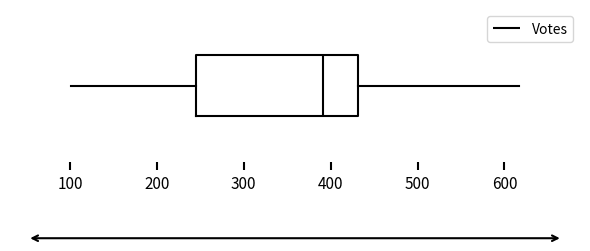

Transcribe this box plot: give where the median line is, the range the box spans, and where the two whiskers end, as read against the x-axis. The values are not printed on the chart, so give them approximately, as read against the axis.

median 390, box 250 to 430, whiskers 100 to 620